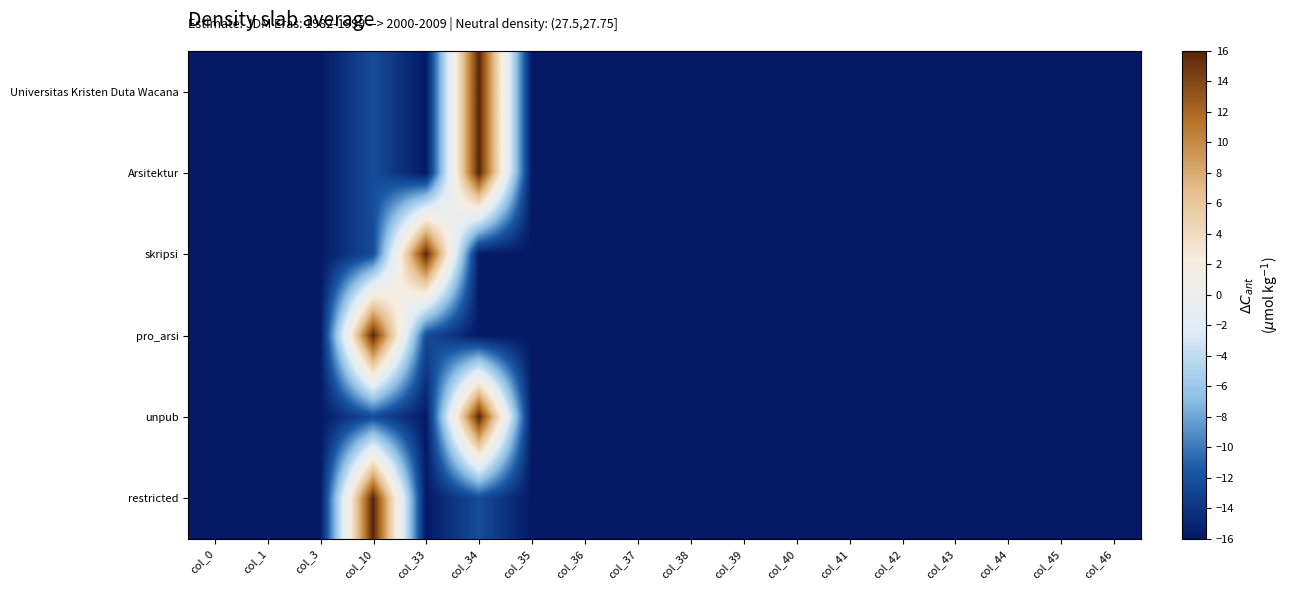

Reading left to right, transcribe all the data shown in this chart.

Universitas Kristen Duta Wacana: col_0=-16.0	col_1=-16.0	col_3=-16.0	col_10=-12.3	col_33=-15.9	col_34=16.0	col_35=-16.0	col_36=-16.0	col_37=-16.0	col_38=-16.0	col_39=-16.0	col_40=-16.0	col_41=-16.0	col_42=-16.0	col_43=-16.0	col_44=-16.0	col_45=-16.0	col_46=-16.0
Arsitektur: col_0=-16.0	col_1=-16.0	col_3=-16.0	col_10=-12.3	col_33=-15.9	col_34=16.0	col_35=-16.0	col_36=-16.0	col_37=-16.0	col_38=-16.0	col_39=-16.0	col_40=-16.0	col_41=-16.0	col_42=-16.0	col_43=-16.0	col_44=-16.0	col_45=-16.0	col_46=-16.0
skripsi: col_0=-16.0	col_1=-16.0	col_3=-16.0	col_10=-12.3	col_33=16.0	col_34=-15.9	col_35=-16.0	col_36=-16.0	col_37=-16.0	col_38=-16.0	col_39=-16.0	col_40=-16.0	col_41=-16.0	col_42=-16.0	col_43=-16.0	col_44=-16.0	col_45=-16.0	col_46=-16.0
pro_arsi: col_0=-16.0	col_1=-16.0	col_3=-16.0	col_10=16.0	col_33=-12.3	col_34=-15.9	col_35=-16.0	col_36=-16.0	col_37=-16.0	col_38=-16.0	col_39=-16.0	col_40=-16.0	col_41=-16.0	col_42=-16.0	col_43=-16.0	col_44=-16.0	col_45=-16.0	col_46=-16.0
unpub: col_0=-16.0	col_1=-16.0	col_3=-16.0	col_10=-12.3	col_33=-15.9	col_34=16.0	col_35=-16.0	col_36=-16.0	col_37=-16.0	col_38=-16.0	col_39=-16.0	col_40=-16.0	col_41=-16.0	col_42=-16.0	col_43=-16.0	col_44=-16.0	col_45=-16.0	col_46=-16.0
restricted: col_0=-16.0	col_1=-16.0	col_3=-16.0	col_10=16.0	col_33=-15.9	col_34=-12.3	col_35=-16.0	col_36=-16.0	col_37=-16.0	col_38=-16.0	col_39=-16.0	col_40=-16.0	col_41=-16.0	col_42=-16.0	col_43=-16.0	col_44=-16.0	col_45=-16.0	col_46=-16.0